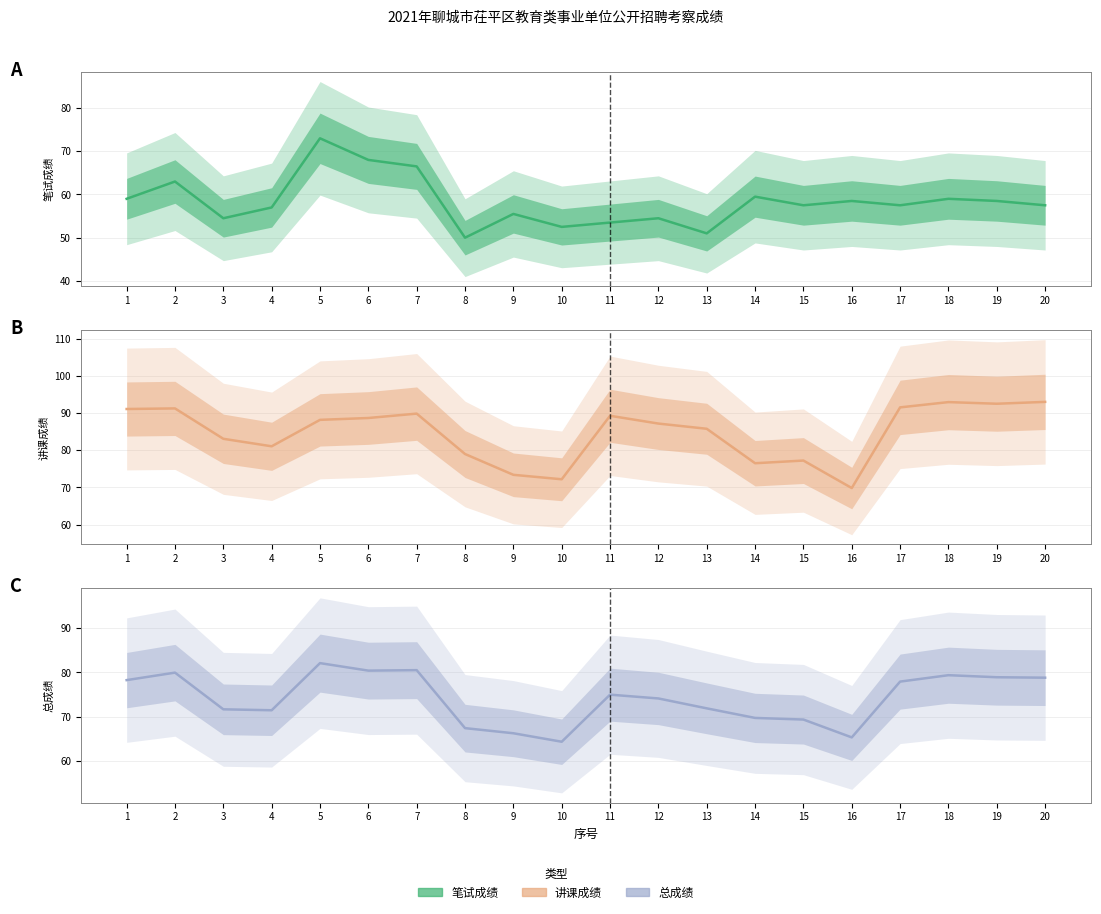

What is the value of the 总成绩 point at the 4th from the left?

71.4